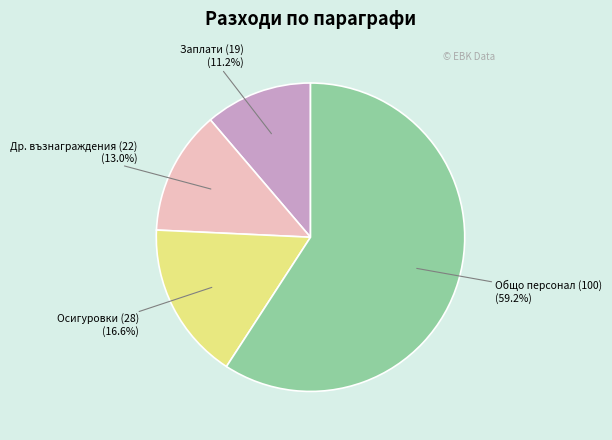

Do Заплати (19) (11.2%) and Осигуровки (28) (16.6%) together represent more than half of the pie?

No